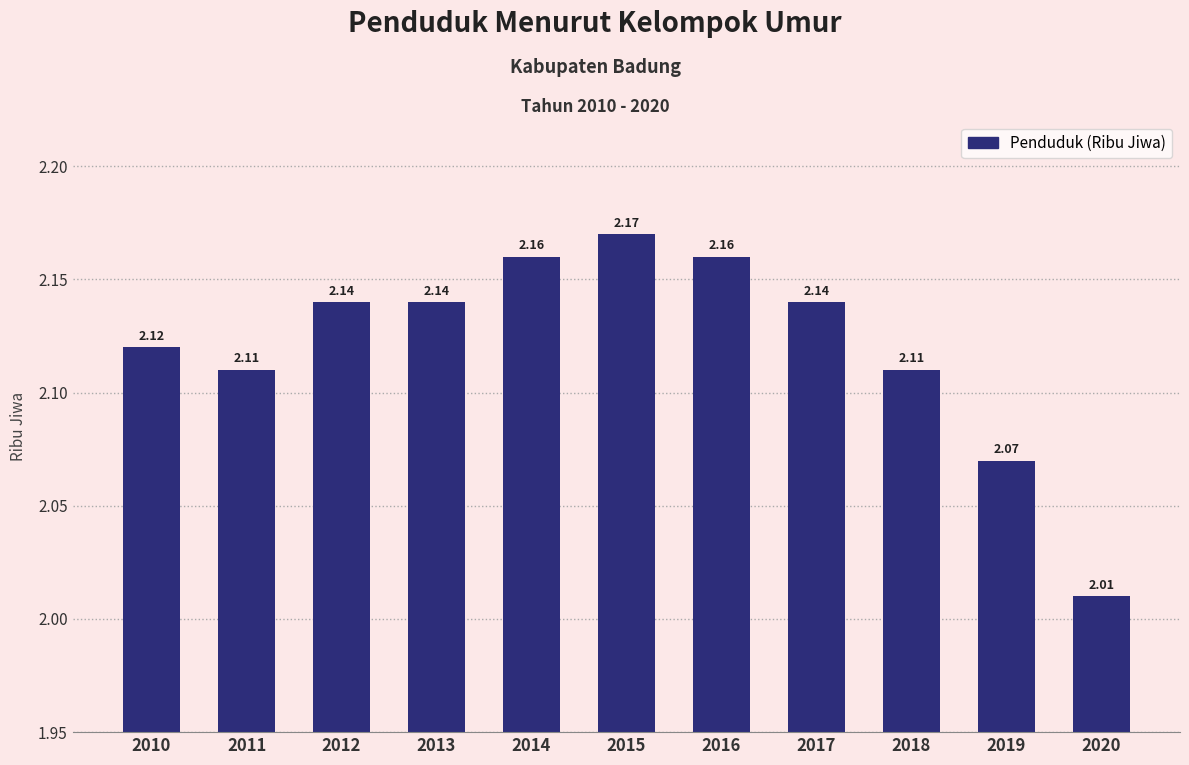

Between 2019 and 2020, which is larger?

2019